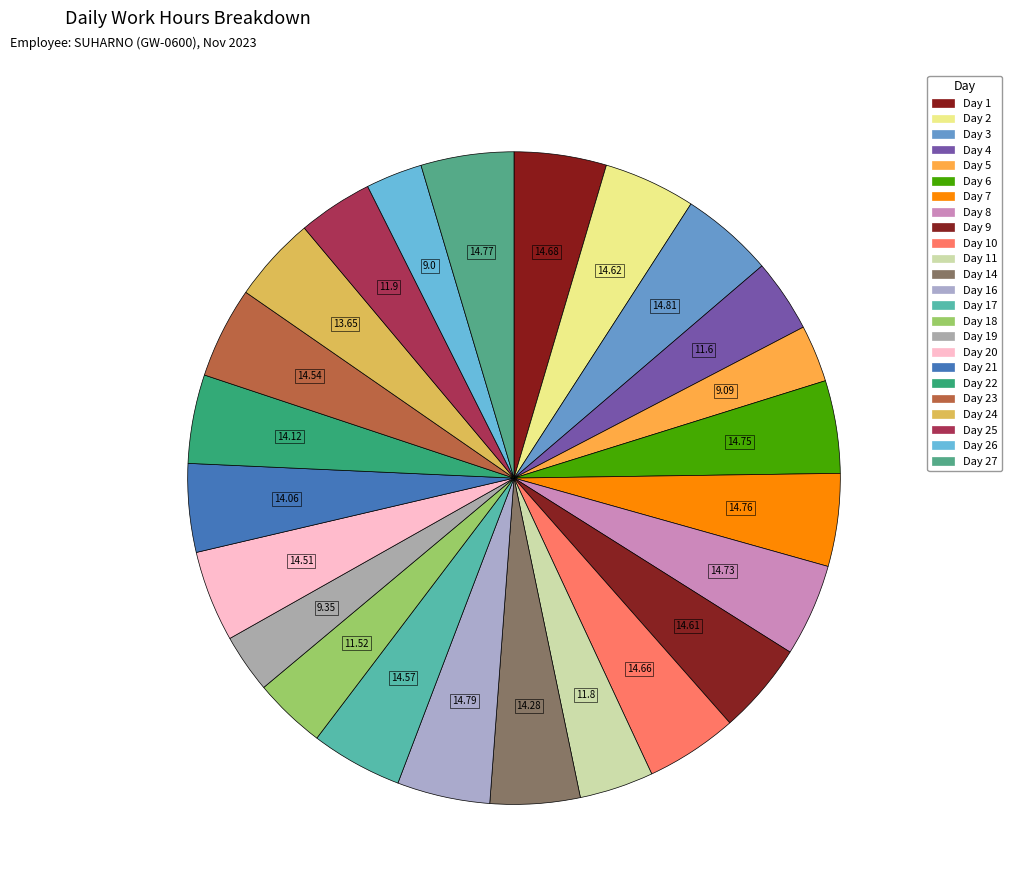

How many slices are in this pie chart?

24